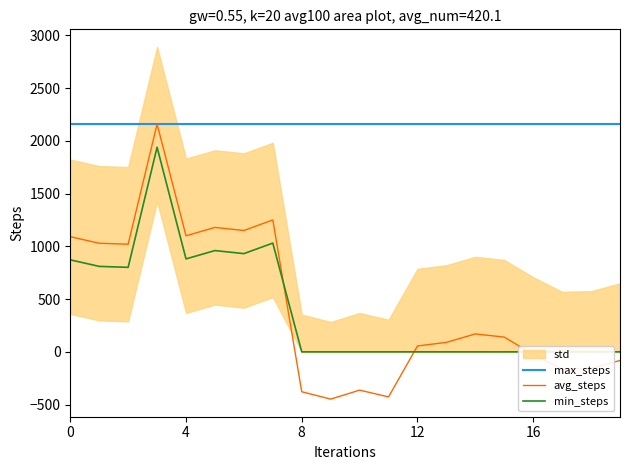

How many lines are shown in the chart?

3